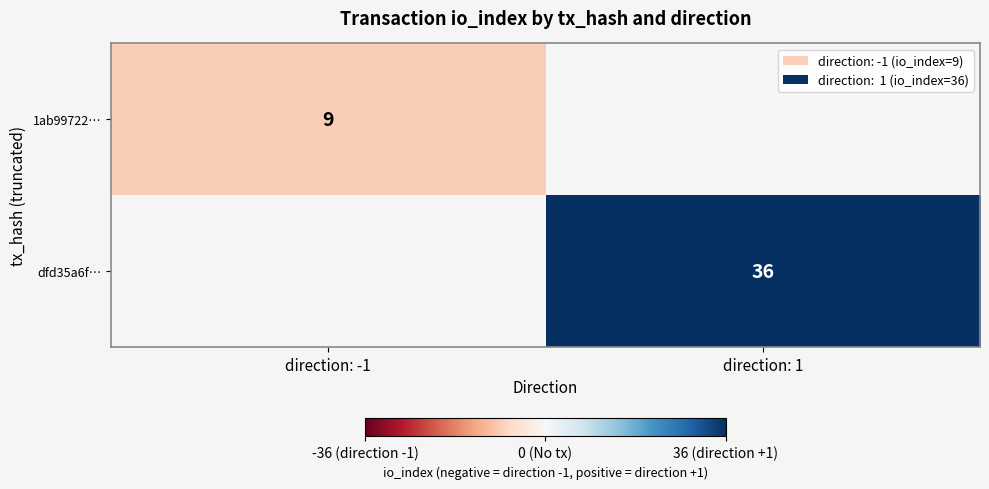

The value of 1ab99722… at direction: -1 is 16. True or false?

False